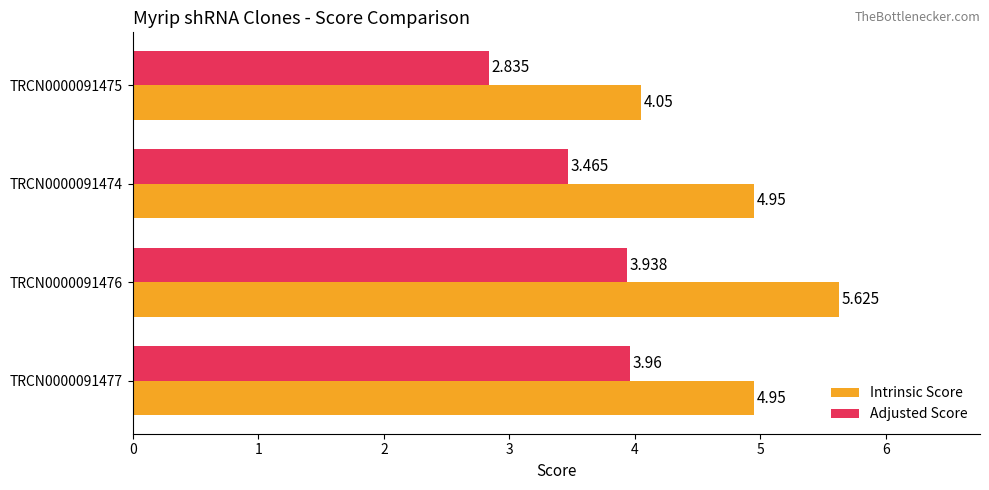

Which series has the widest spread of values?

Intrinsic Score